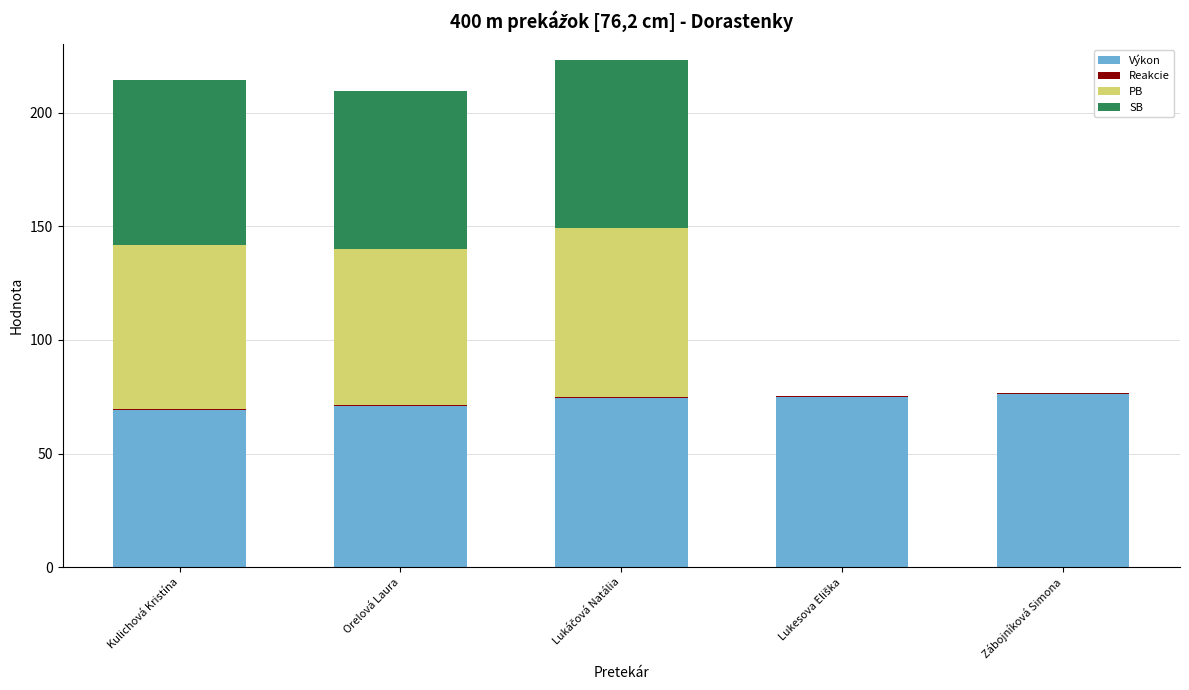

The value of Výkon at Zábojníková Simona is 17.8. True or false?

False